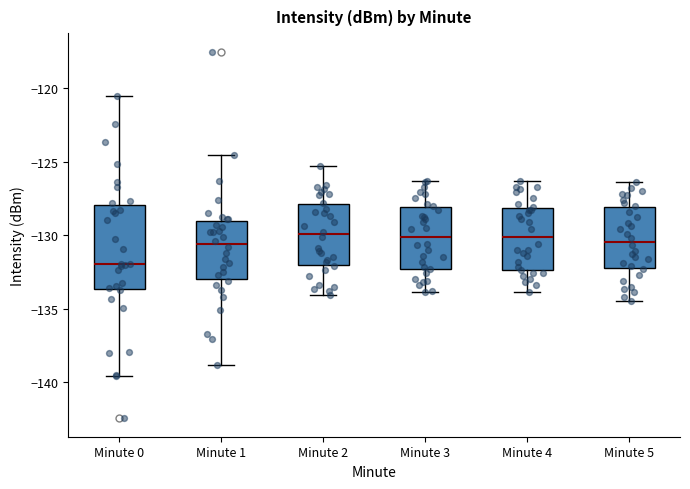

Which box's median line is the lowest?

Minute 0